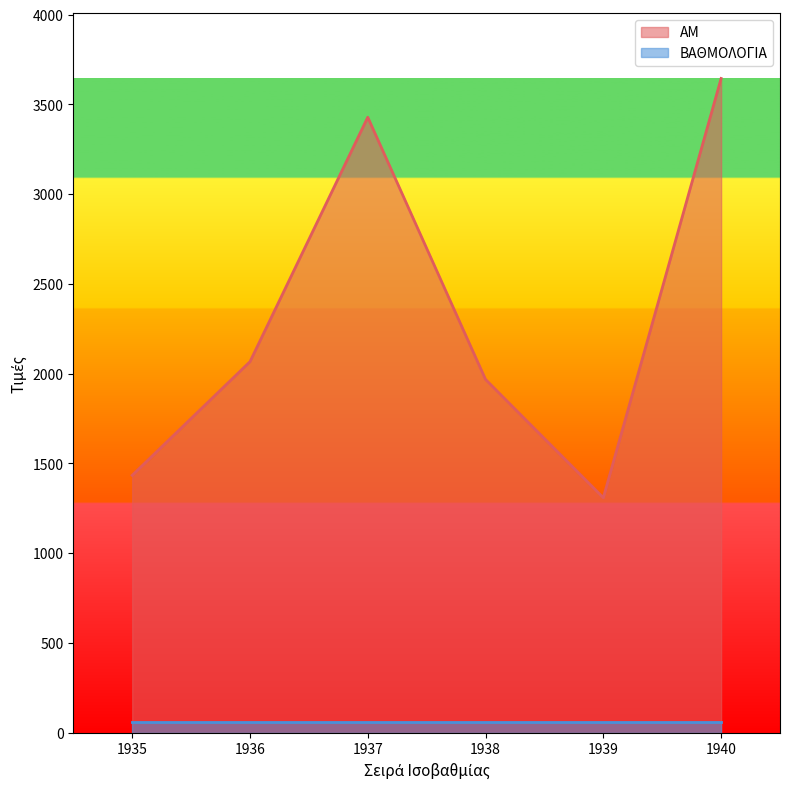

The value at 1935 is 1434. True or false?

True